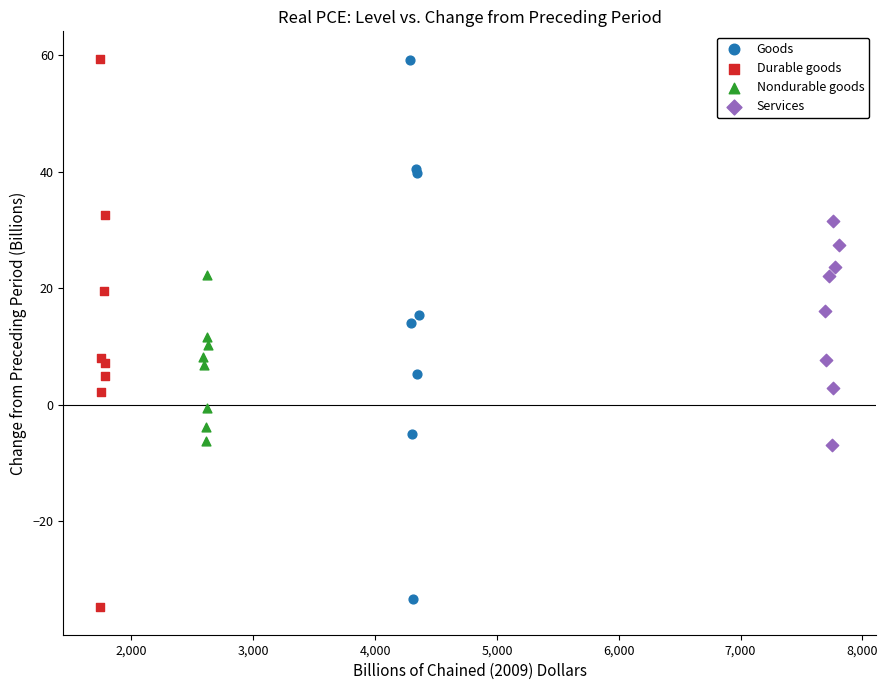

Which series has the widest spread of Y values?

Durable goods